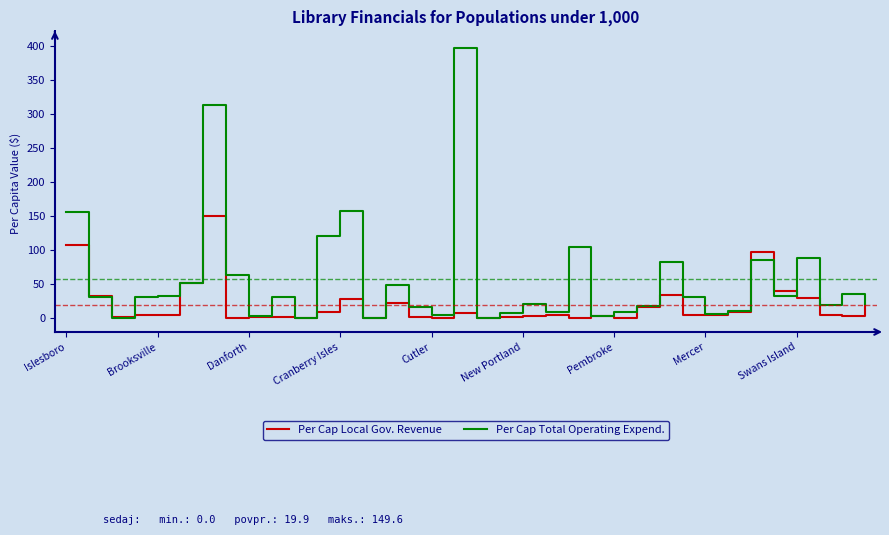

What is the highest value of the Per Cap Local Gov. Revenue series?

149.6